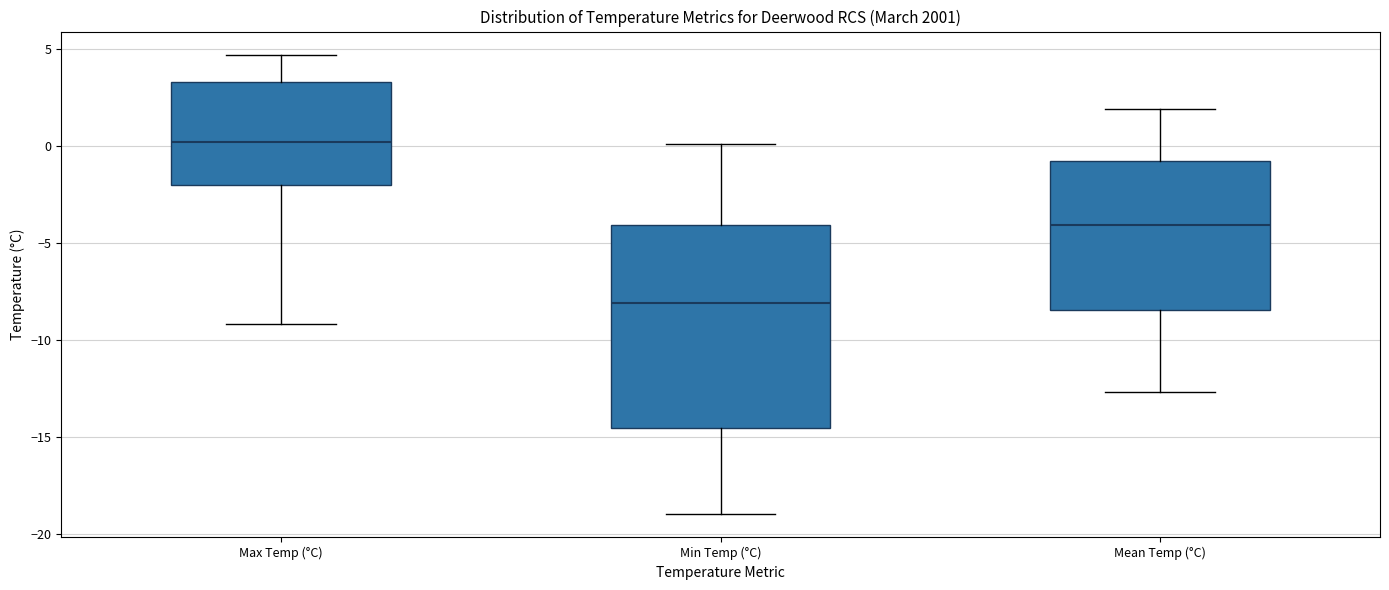

Which box has the highest median line?

Max Temp (°C)